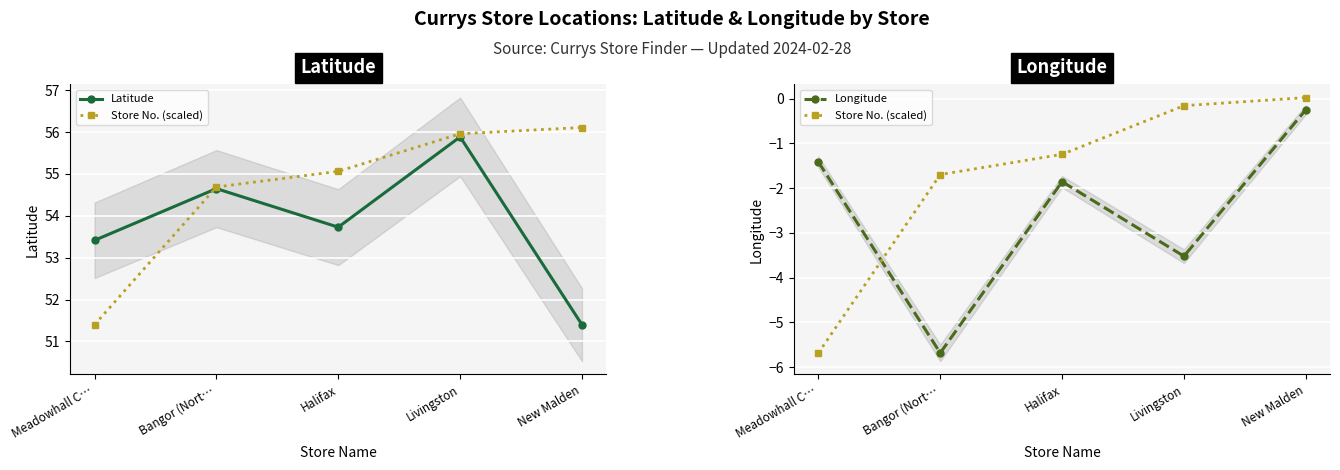

Which series has the widest spread of values?

Store No. (scaled)